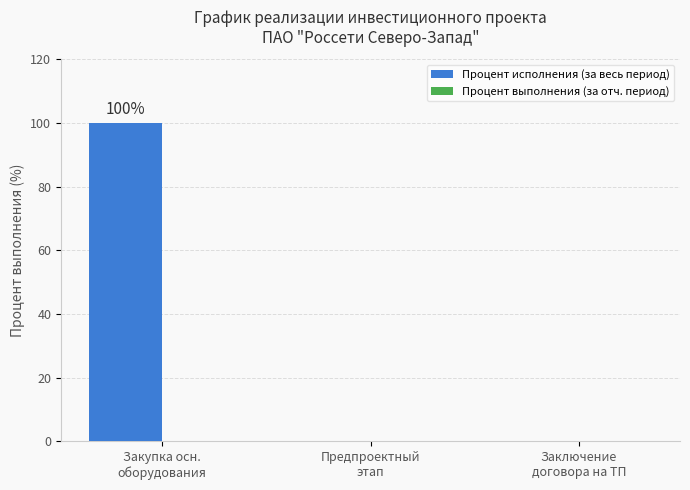

Are the bars horizontal?

No